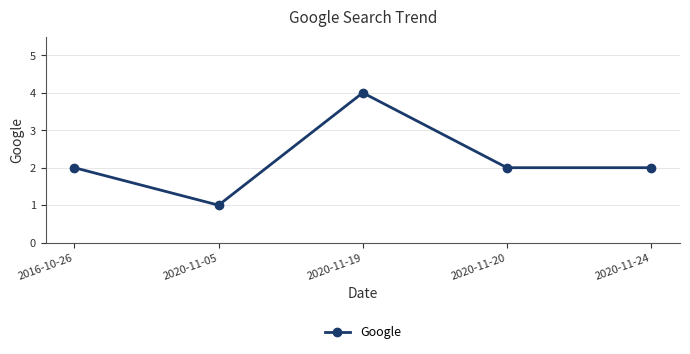

What position from the left is 2020-11-20?

4